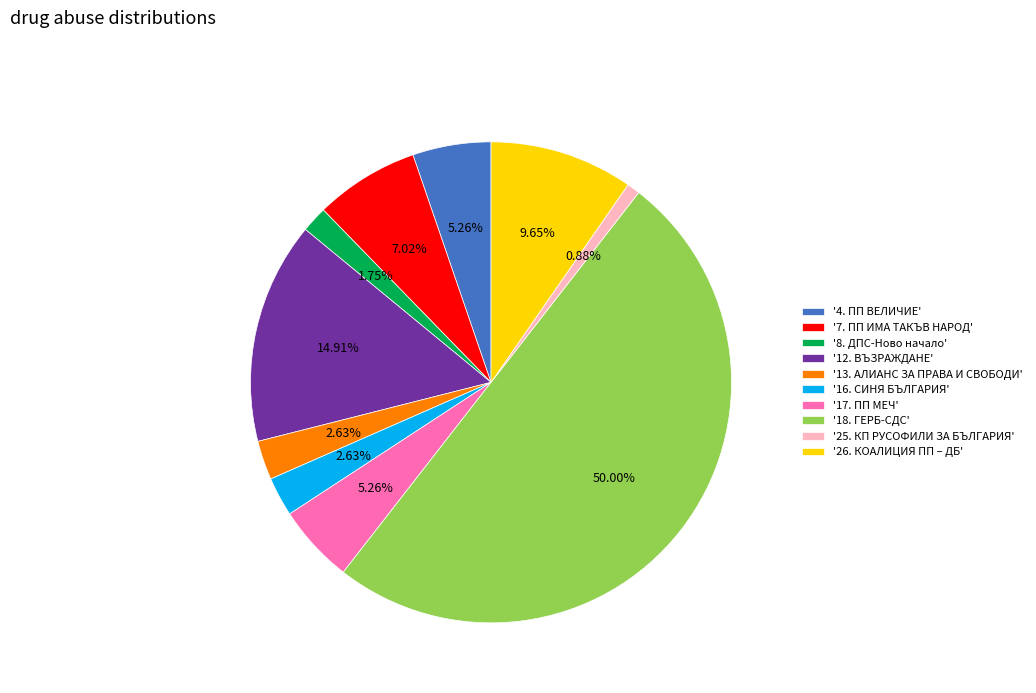

Which category has the smallest portion of the pie?

'25. КП РУСОФИЛИ ЗА БЪЛГАРИЯ'